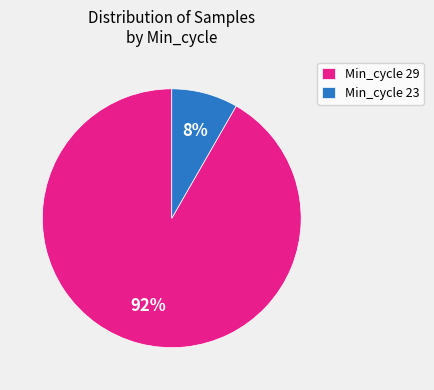

To the nearest percent, what portion does Min_cycle 29 represent?

92%